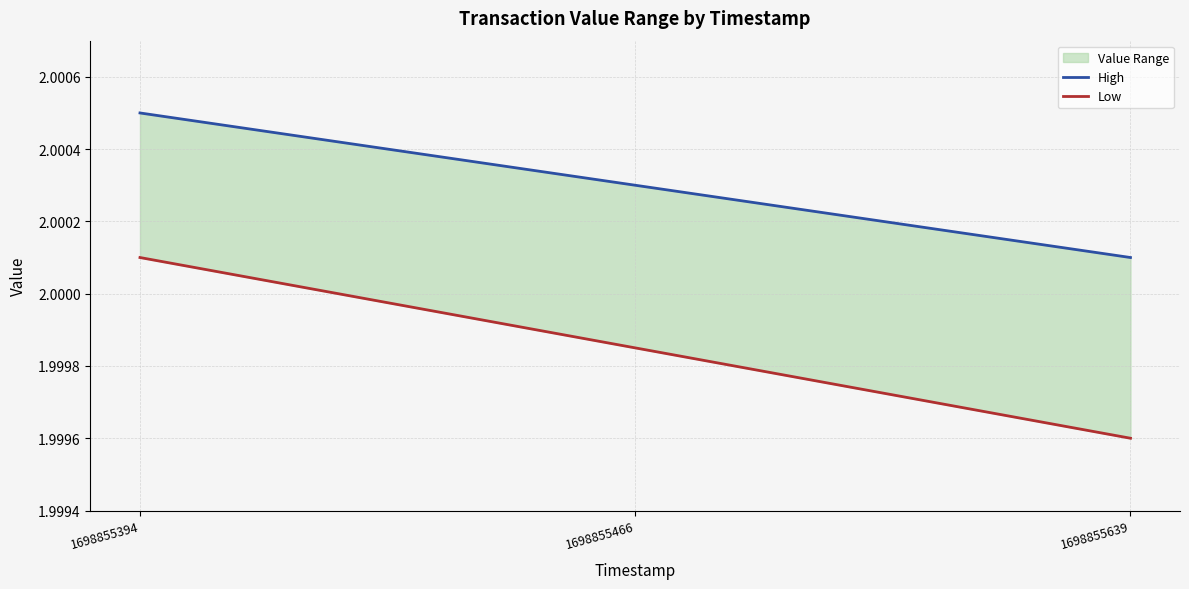

Which series has the largest total across all categories?

High